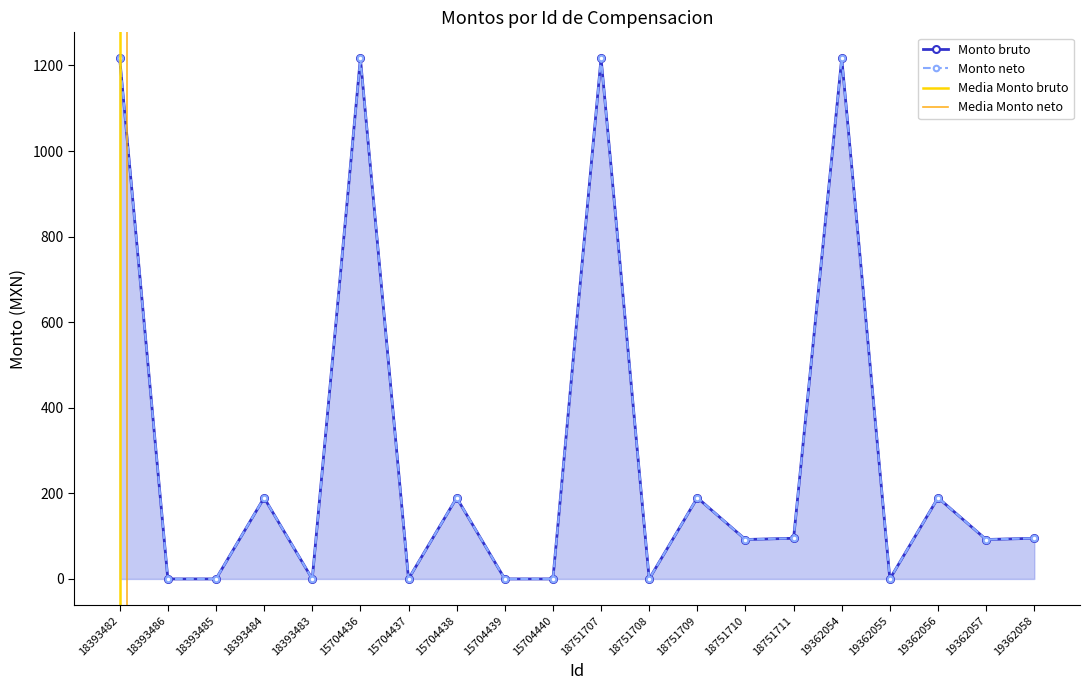

At 15704436, list the series in order from largest to smallest.

Monto bruto, Monto neto